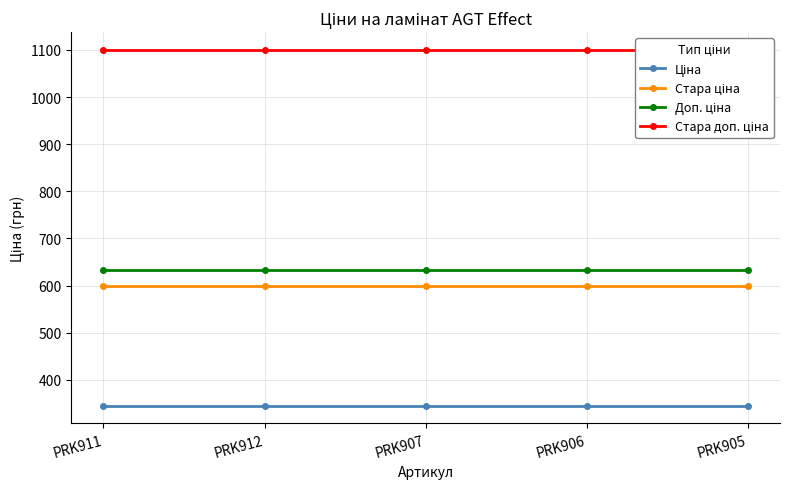

True or false: Стара ціна and Ціна cross at least once.

False